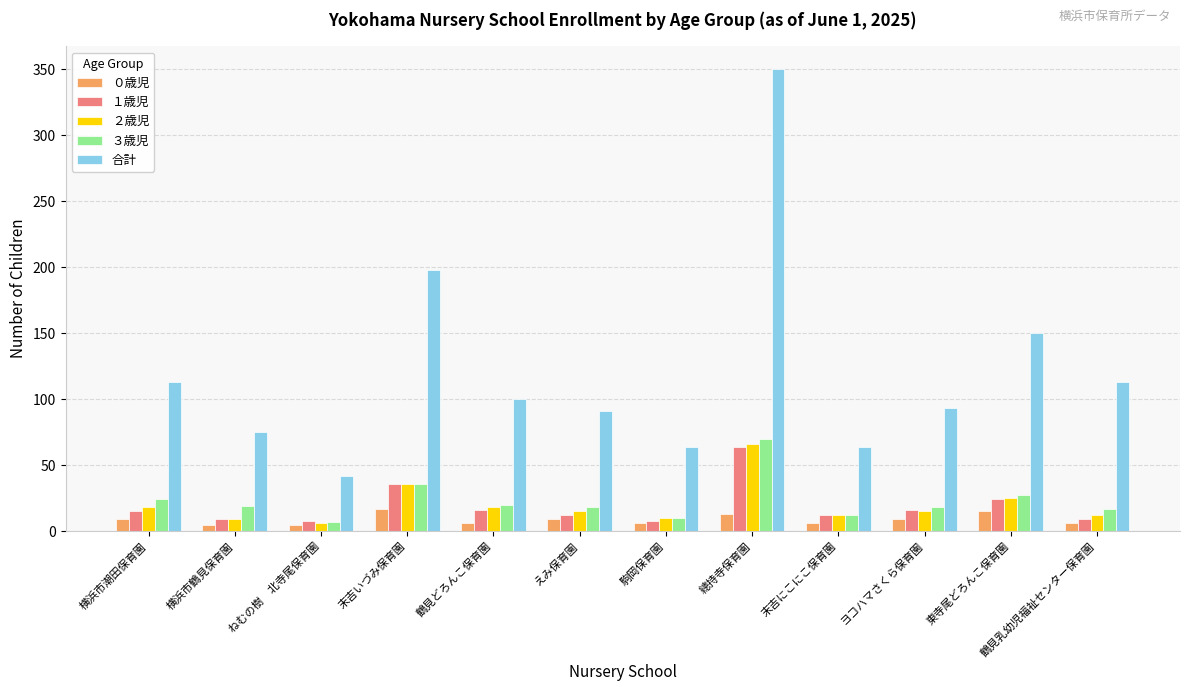

How many data points does each series have?

12